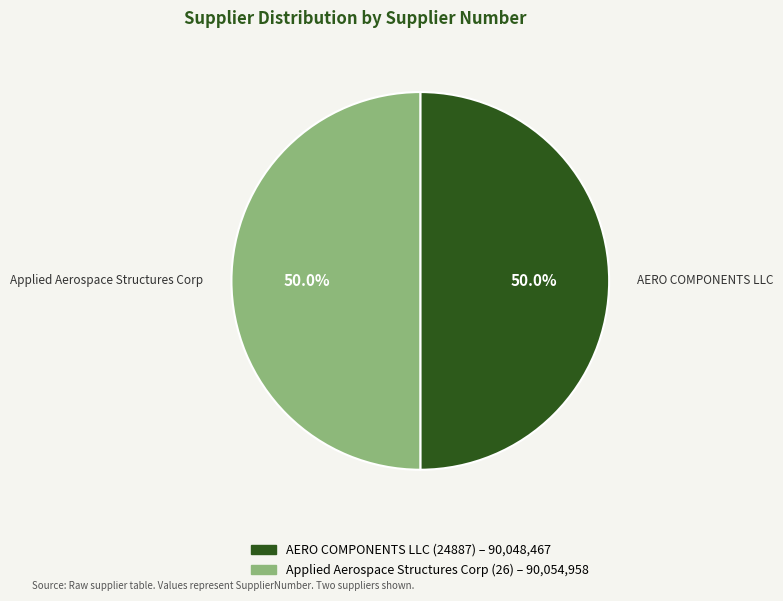

What percentage is the AERO COMPONENTS LLC (24887) slice, to the nearest percent?

50%